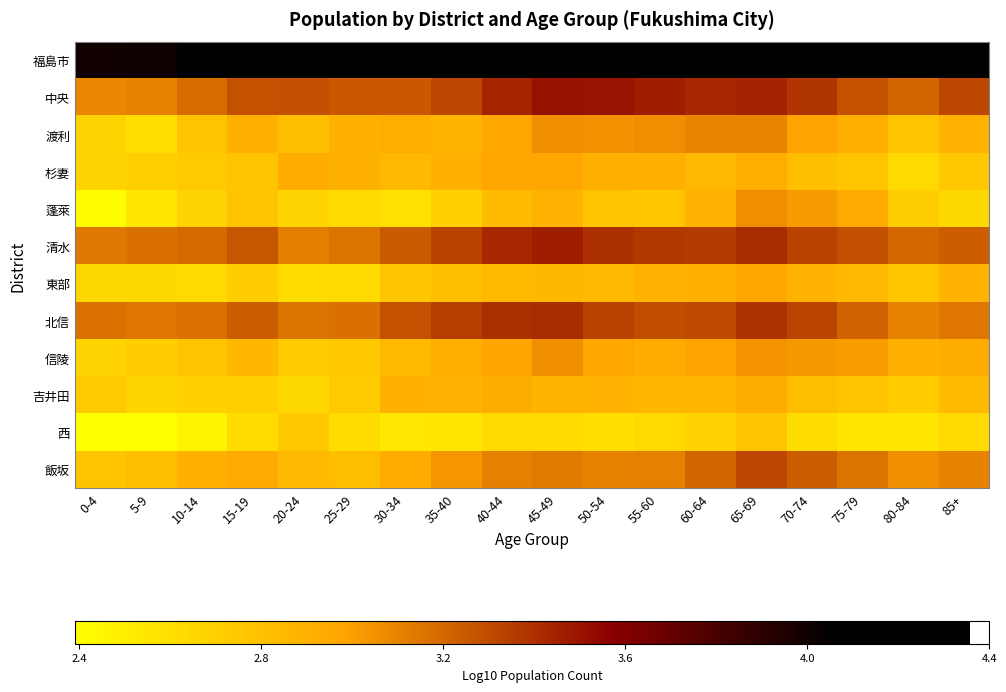

At which category is the sum across all series the highest?

65-69